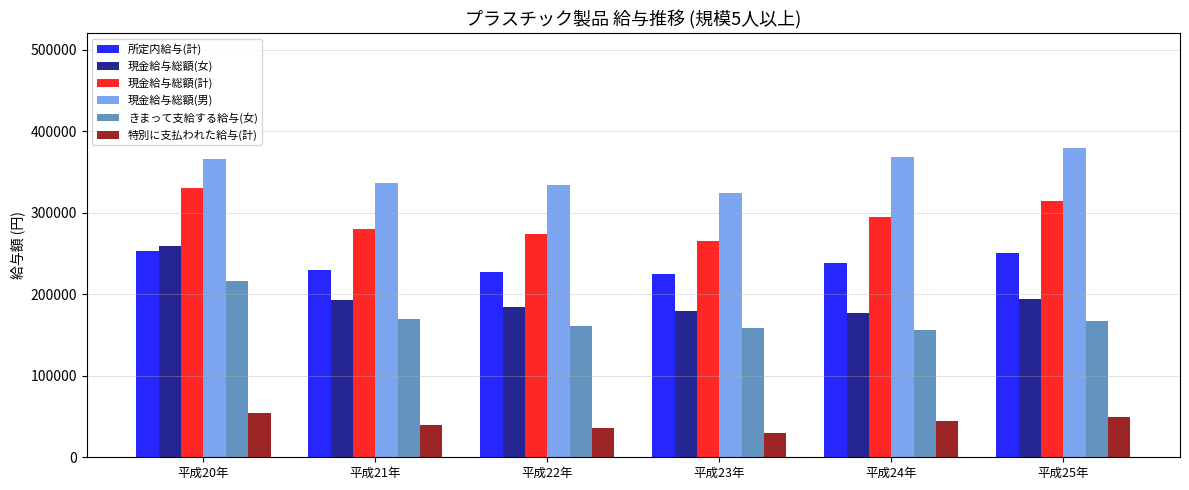

What is the difference between the 現金給与総額(計) values at 平成25年 and 平成21年?

34533